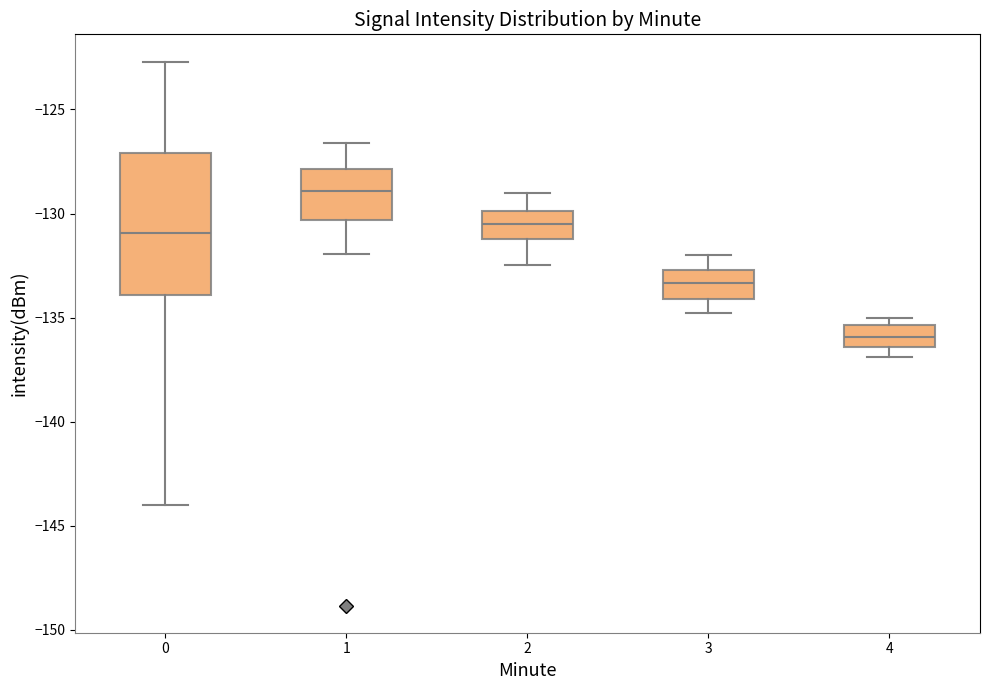

Reading left to right, read every box against the y-axis: the position of its median line, the range the box covers, and the ends of its whiskers. The values are not printed on the chart, so give them approximately, as read against the axis.

0: median -131.0, box -134.0 to -127.0, whiskers -144.0 to -122.5
1: median -129.0, box -130.5 to -128.0, whiskers -132.0 to -126.5
2: median -130.5, box -131.0 to -130.0, whiskers -132.5 to -129.0
3: median -133.5, box -134.0 to -132.5, whiskers -135.0 to -132.0
4: median -136.0, box -136.5 to -135.5, whiskers -137.0 to -135.0